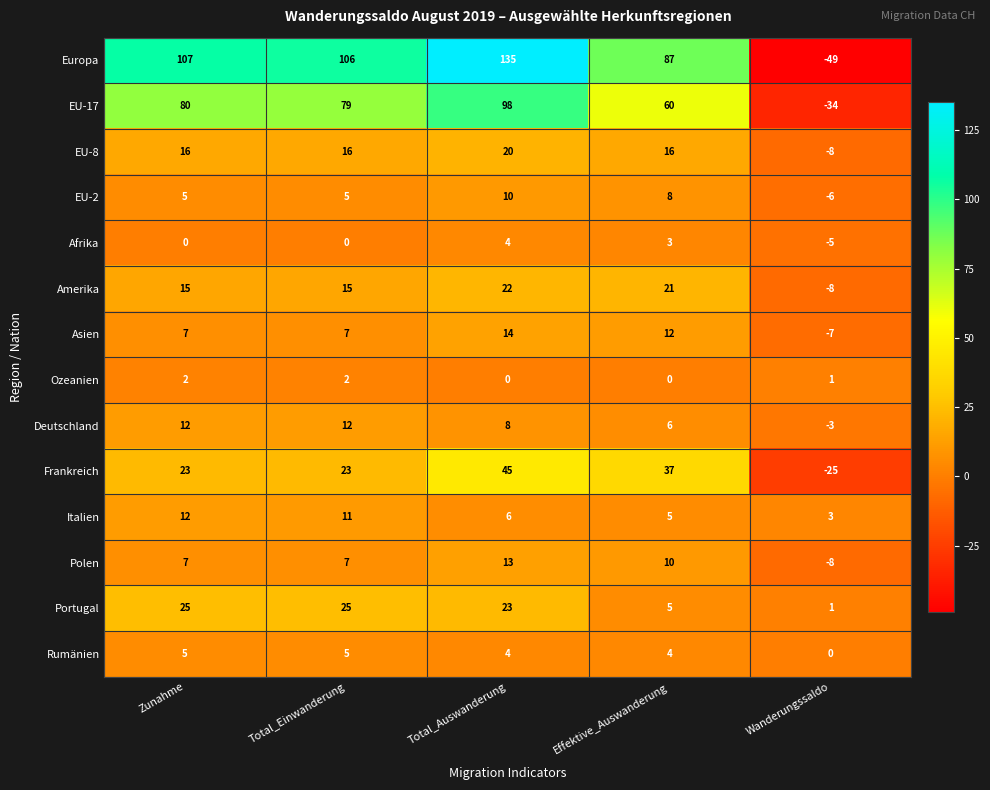

How many series are shown in this chart?

14